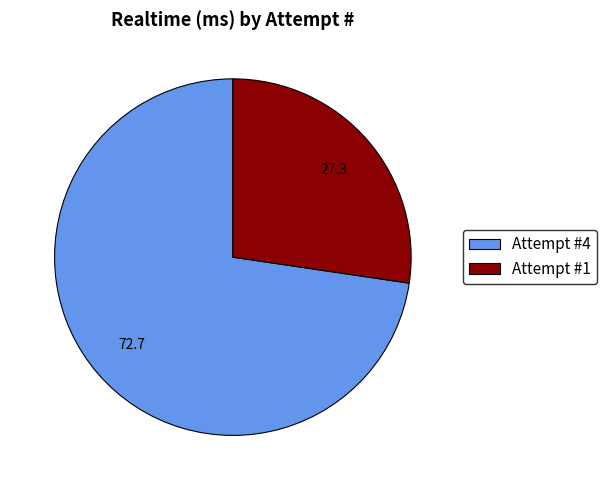

Is the sum of Attempt #1 and Attempt #4 greater than half?

Yes